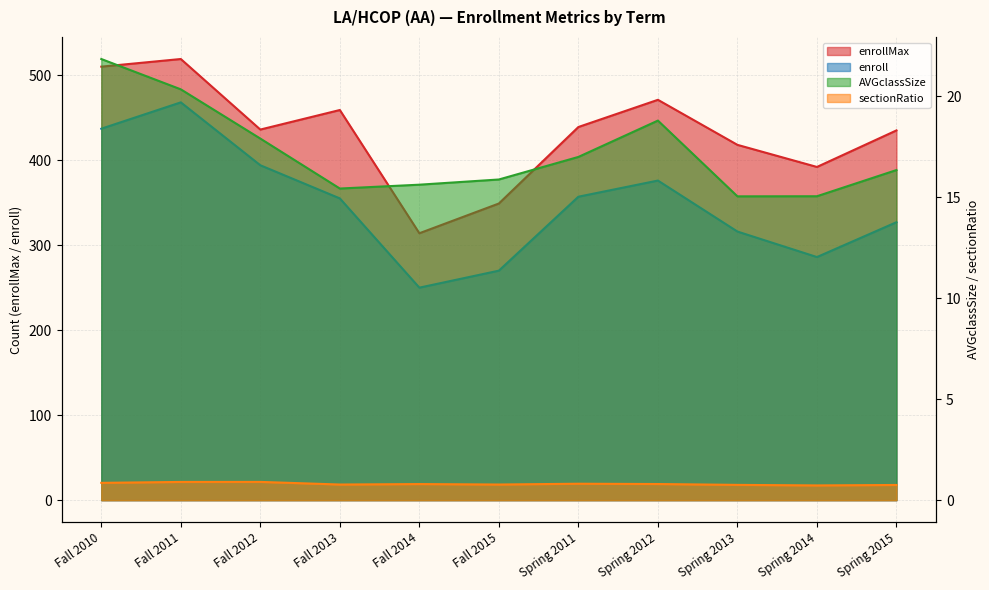

True or false: enrollMax and AVGclassSize cross at least once.

False